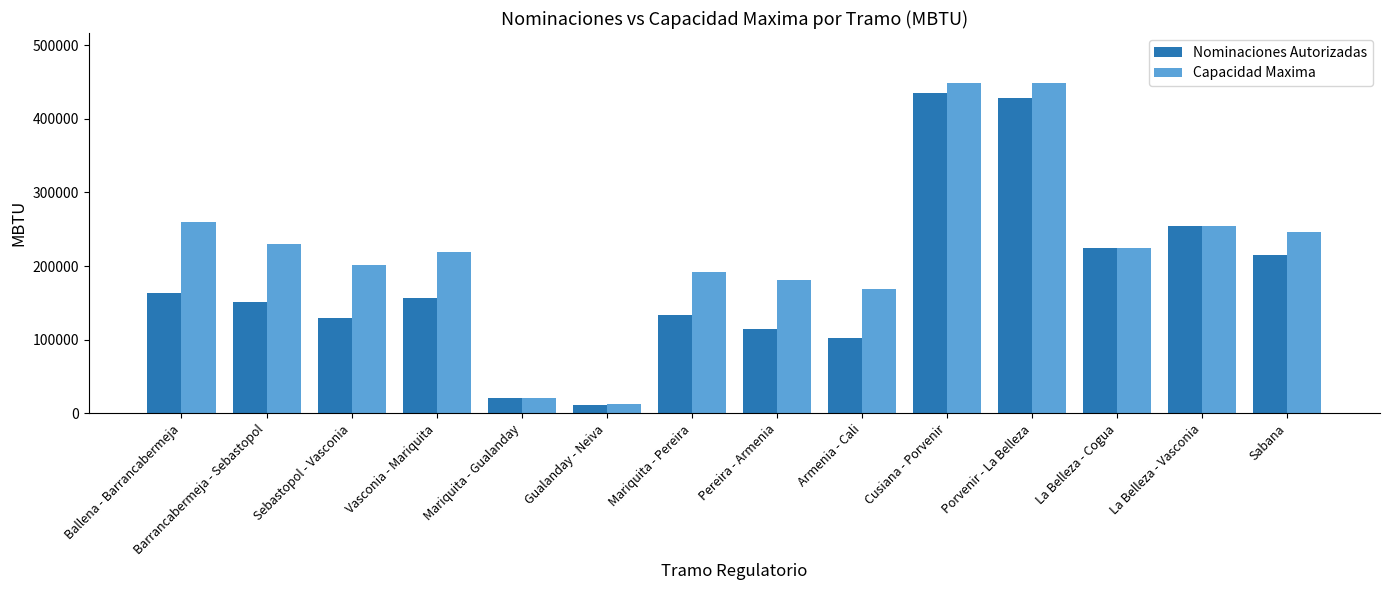

What is the lowest value of the Nominaciones Autorizadas series?

11756.0